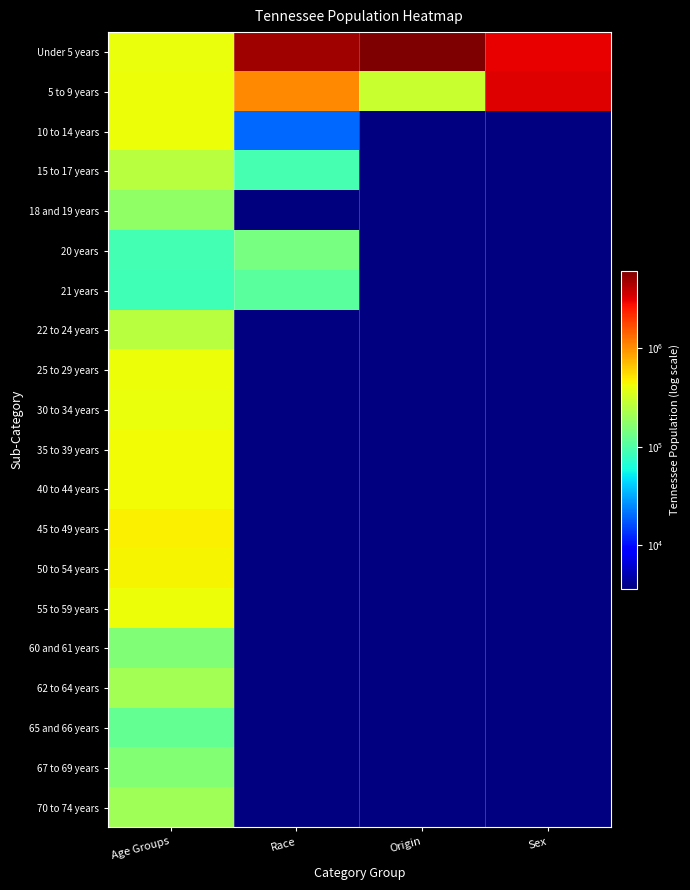

List the series in order of their peak value, highest first.

Under 5 years, 5 to 9 years, 45 to 49 years, 50 to 54 years, 40 to 44 years, 35 to 39 years, 10 to 14 years, 25 to 29 years, 55 to 59 years, 30 to 34 years, 15 to 17 years, 22 to 24 years, 62 to 64 years, 70 to 74 years, 18 and 19 years, 67 to 69 years, 60 and 61 years, 20 years, 65 and 66 years, 21 years